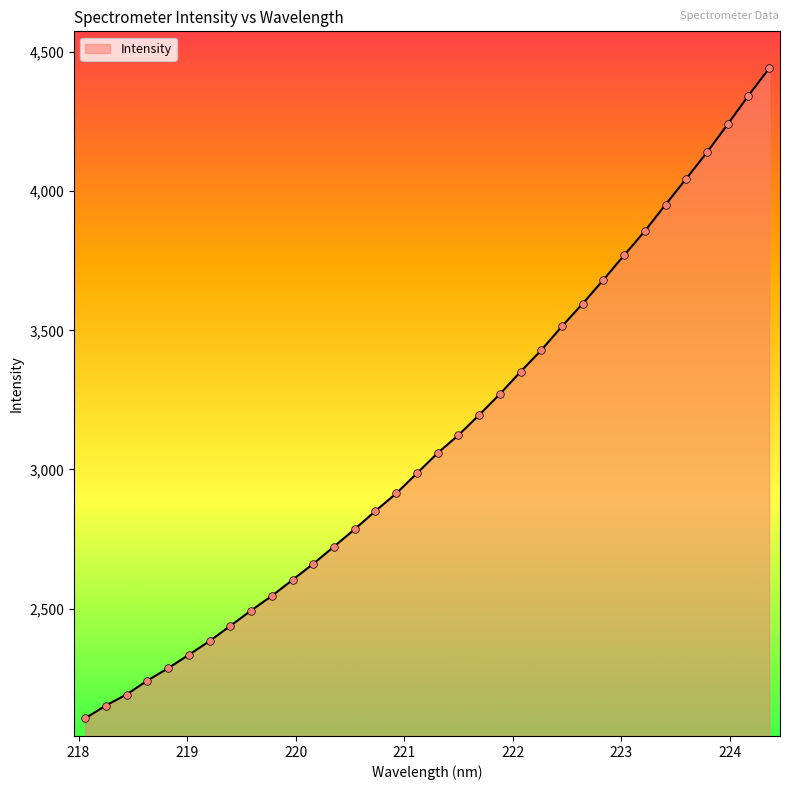

What is the difference between the maximum and minimum values?

2336.1